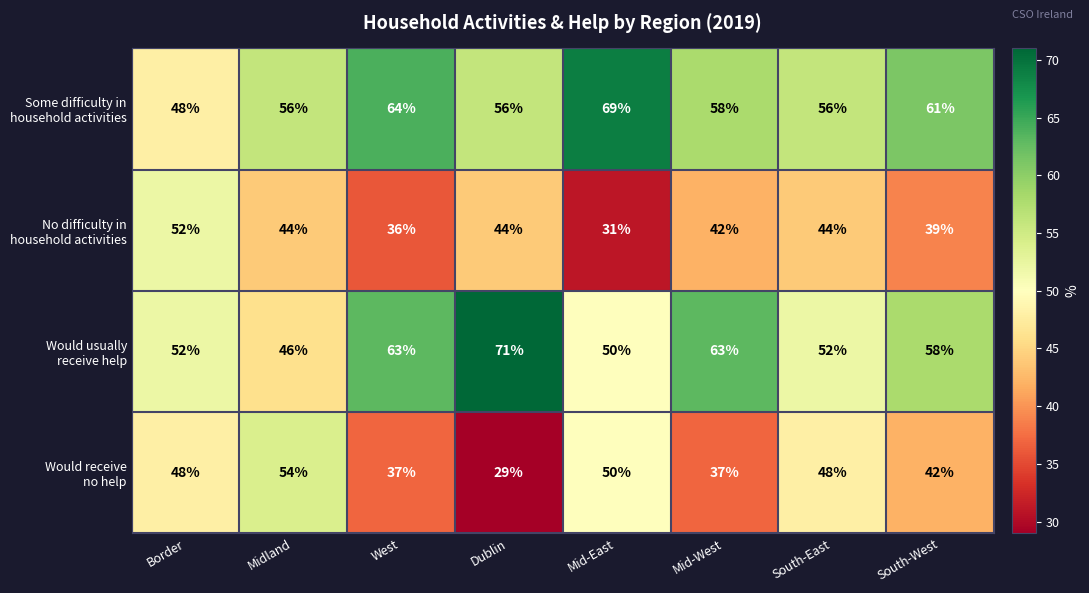

What is the difference between the highest and lowest values at Midland?

12